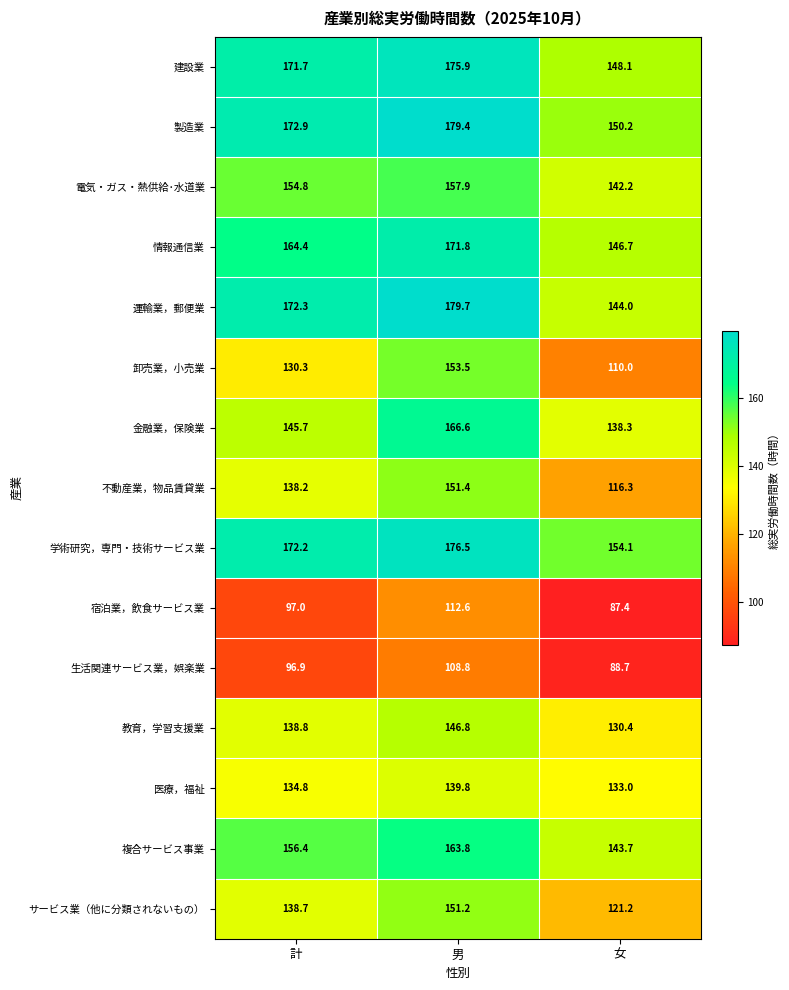

What is the average value of the 教育，学習支援業 series?

138.7